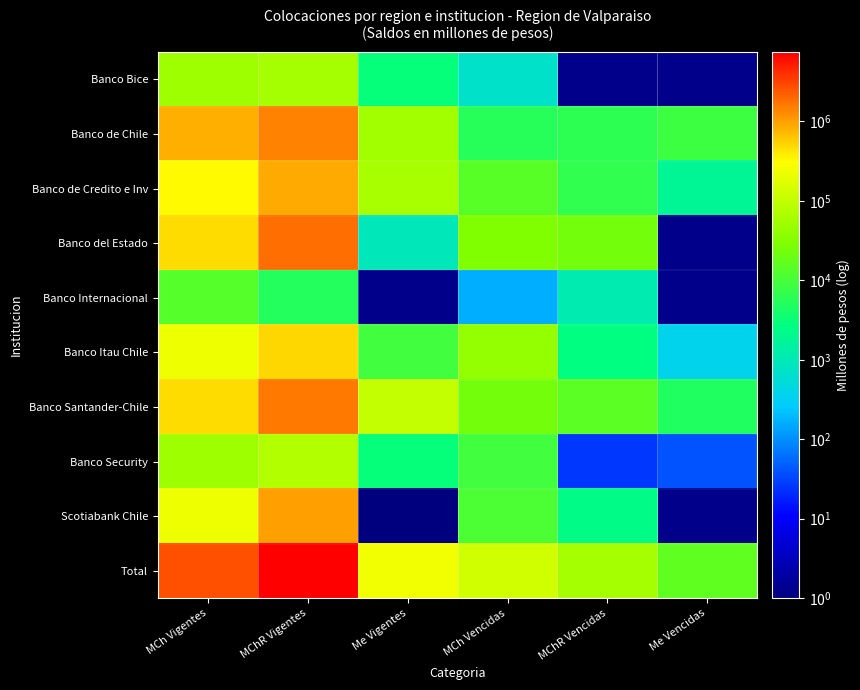

At which label does Scotiabank Chile reach its peak?

MChR Vigentes